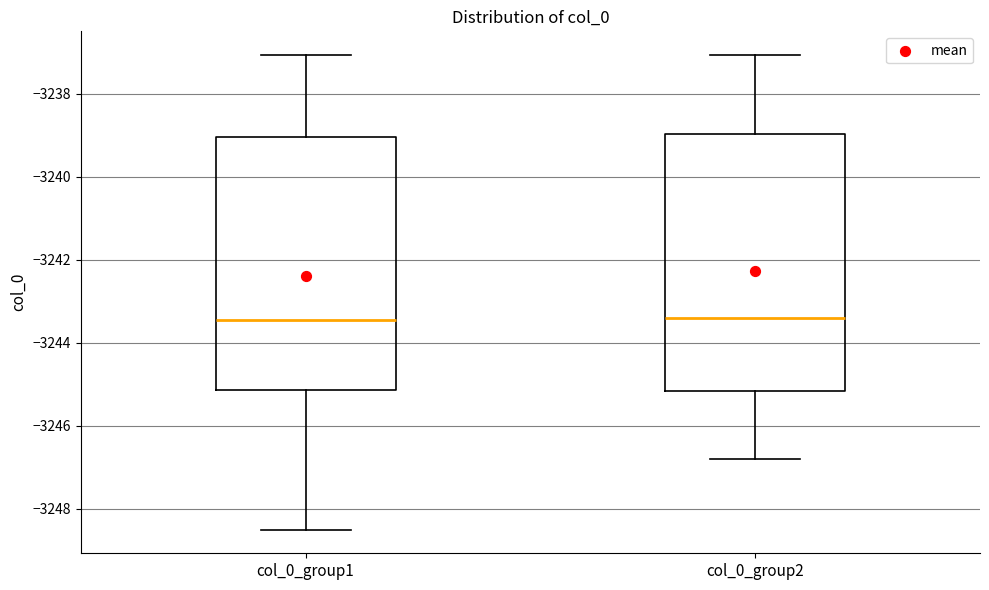

Reading left to right, read every box against the y-axis: the position of its median line, the range the box covers, and the ends of its whiskers. The values are not printed on the chart, so give them approximately, as read against the axis.

col_0_group1: median -3243.4, box -3245.2 to -3239.0, whiskers -3248.6 to -3237.0
col_0_group2: median -3243.4, box -3245.2 to -3239.0, whiskers -3246.8 to -3237.0